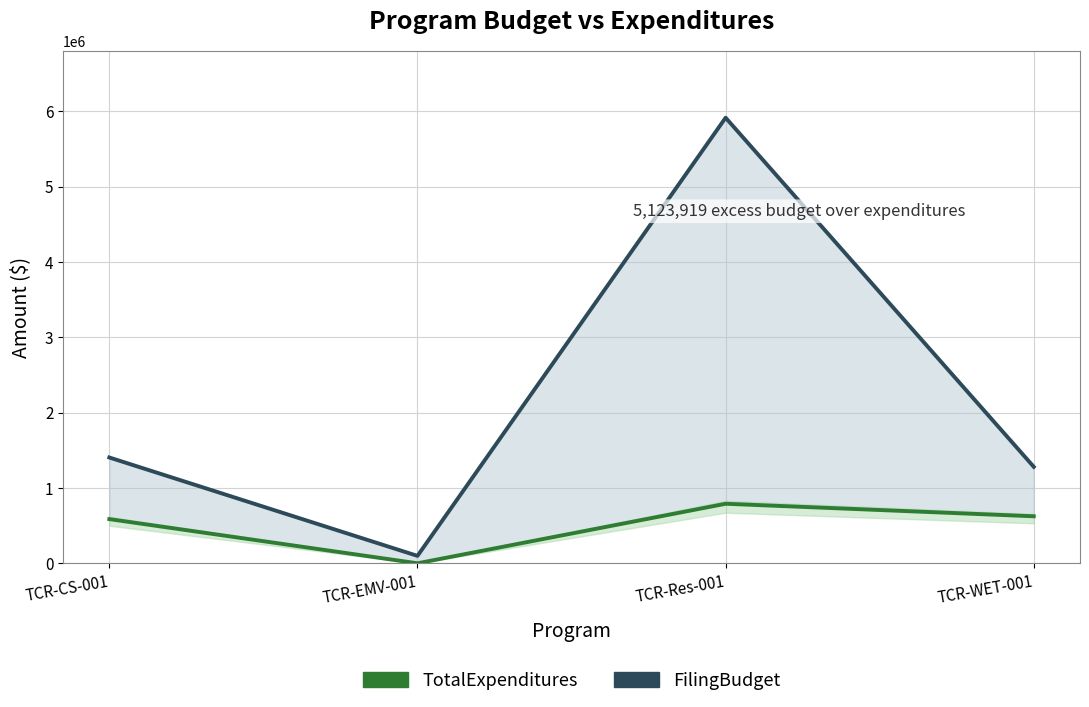

Which series has the largest range (max minus min)?

FilingBudget